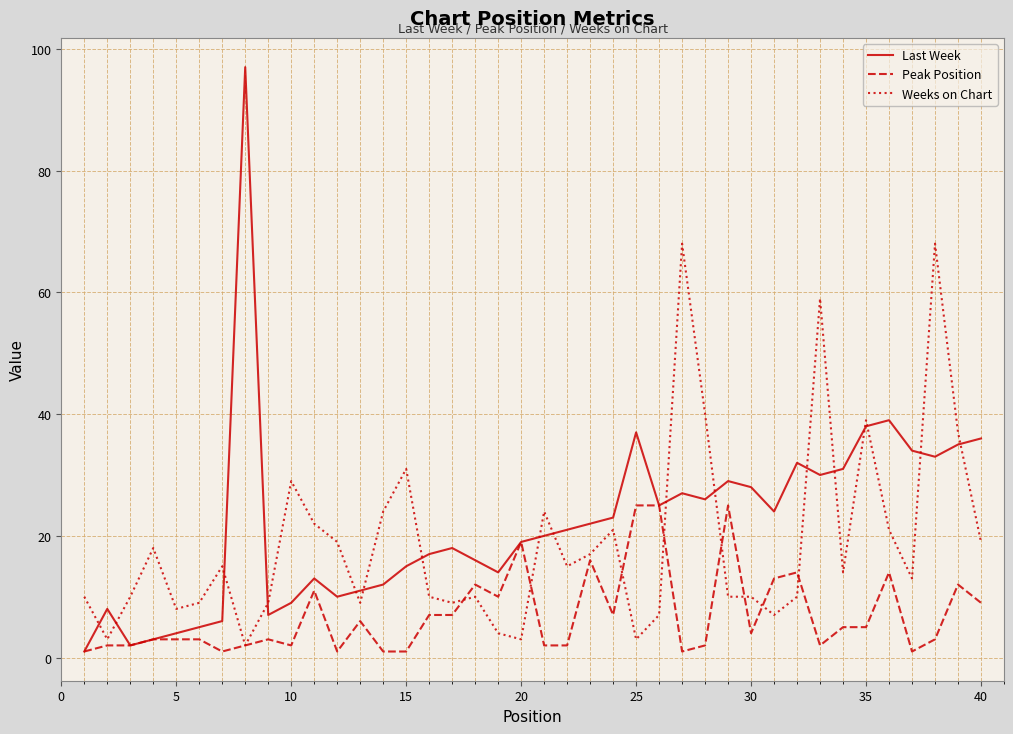

Does the chart display data point markers on the line(s)?

No